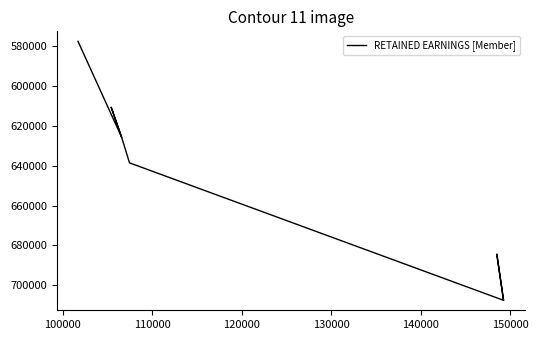

What is the difference between the values at 150000 and 130000?

45845